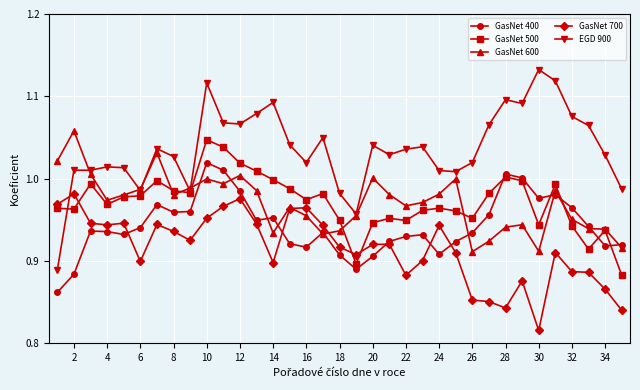

True or false: GasNet 400 and EGD 900 intersect in this chart.

False